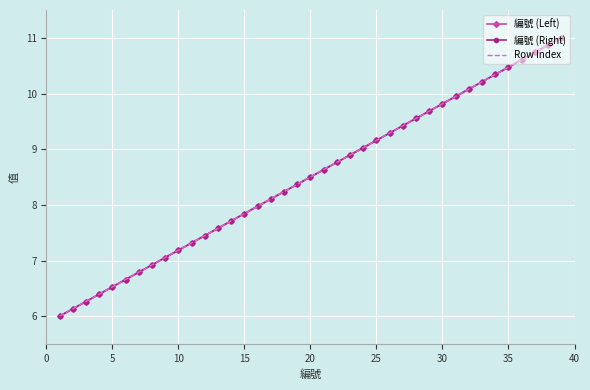

Which series has the largest total across all categories?

編號 (Left)